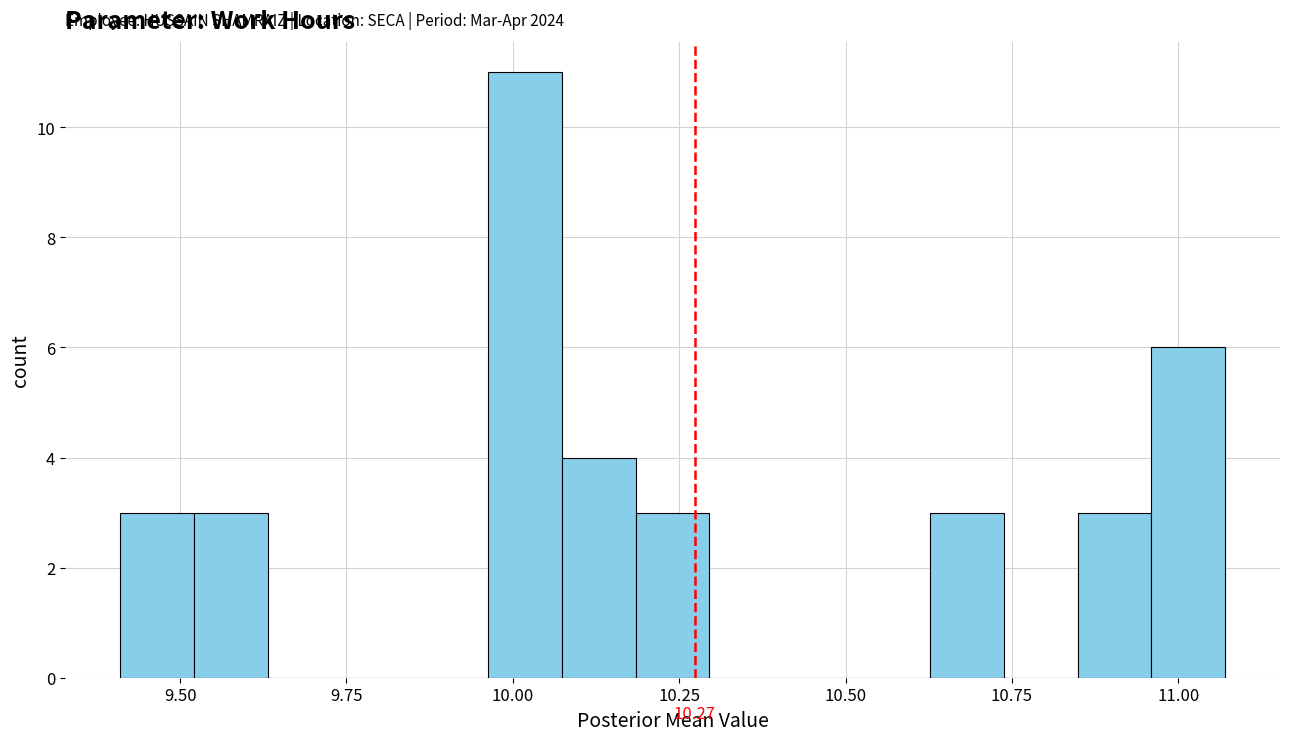

Read against the x-axis, roughly where is the centre of the tallest bar?

10.00